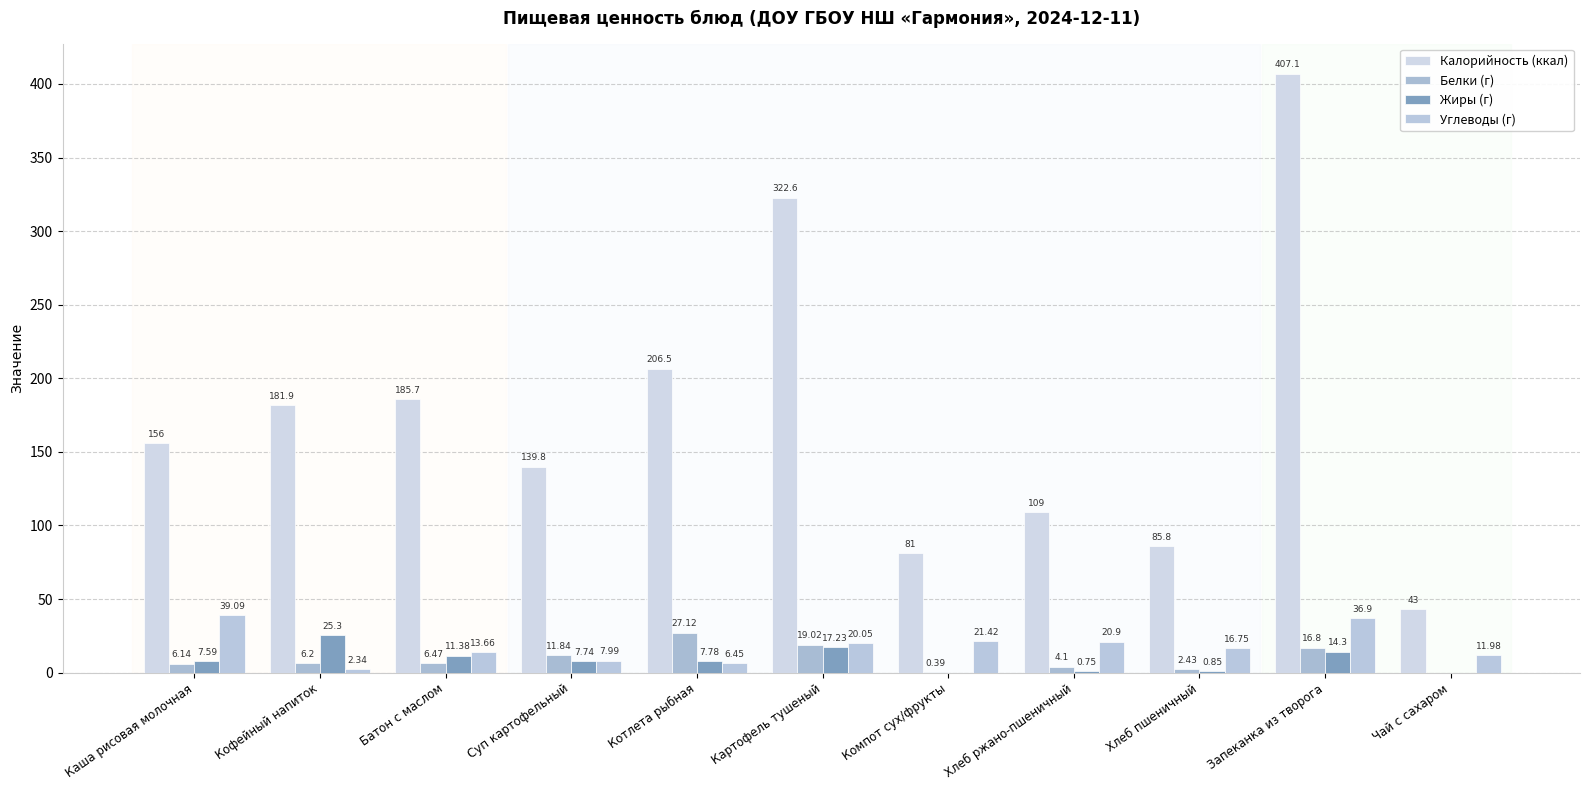

What is the difference between the second highest and second lowest values in the Углеводы (г) series?

30.4